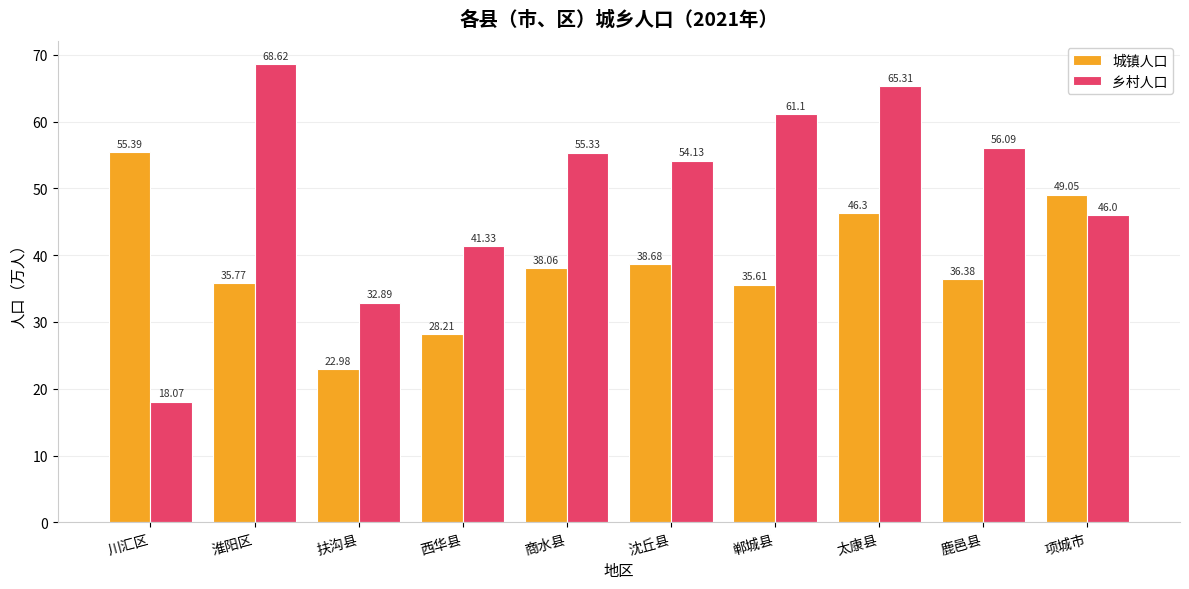

How many bars are there in total?

20